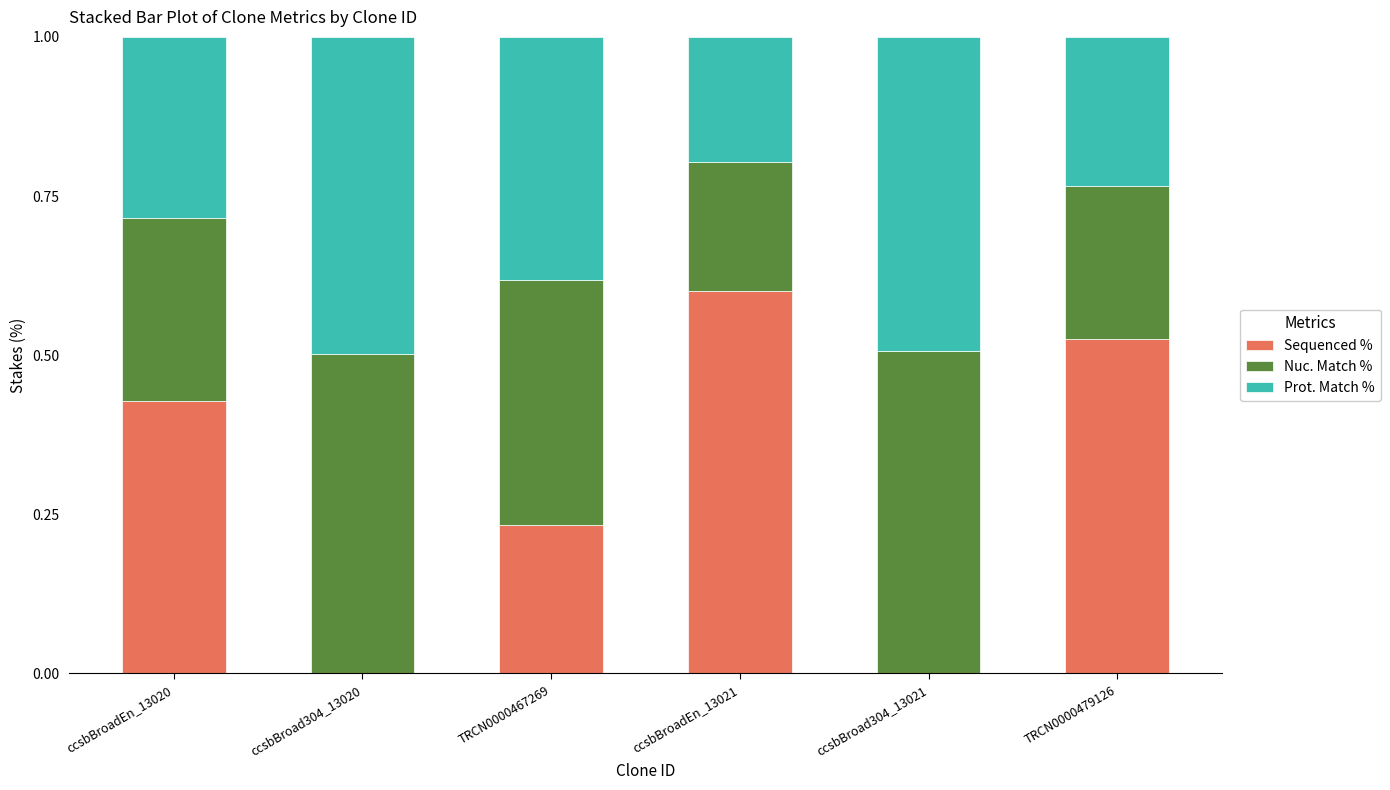

Is it true that Sequenced % equals 0.3 at ccsbBroad304_13020?

False